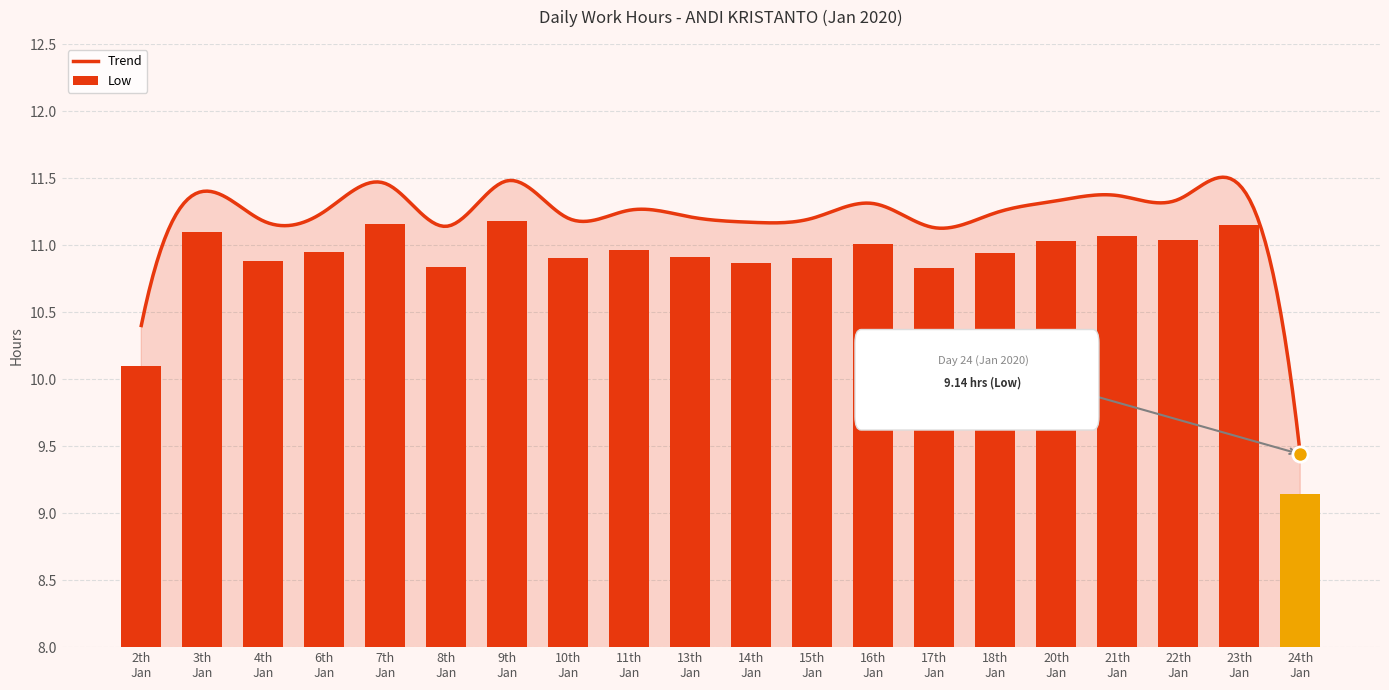

Which has a higher value, 6th Jan or 7th Jan?

7th Jan